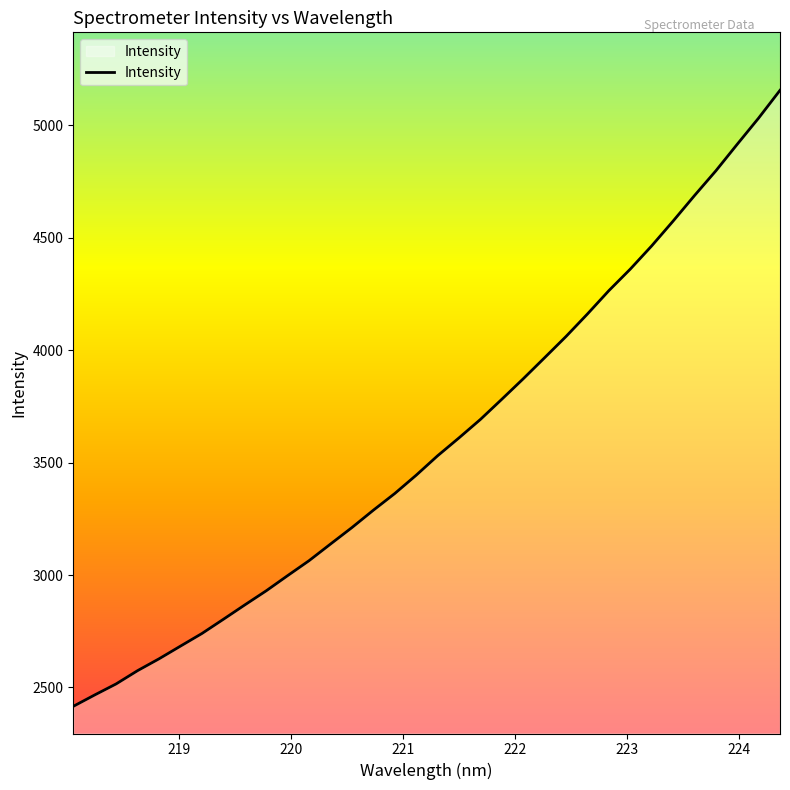

What is the smallest value displayed?

2416.0